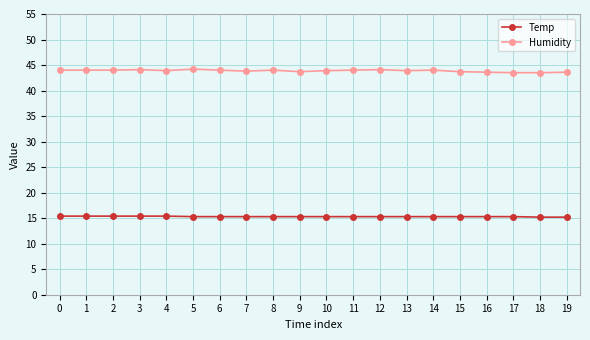

Which series has the largest total across all categories?

Humidity